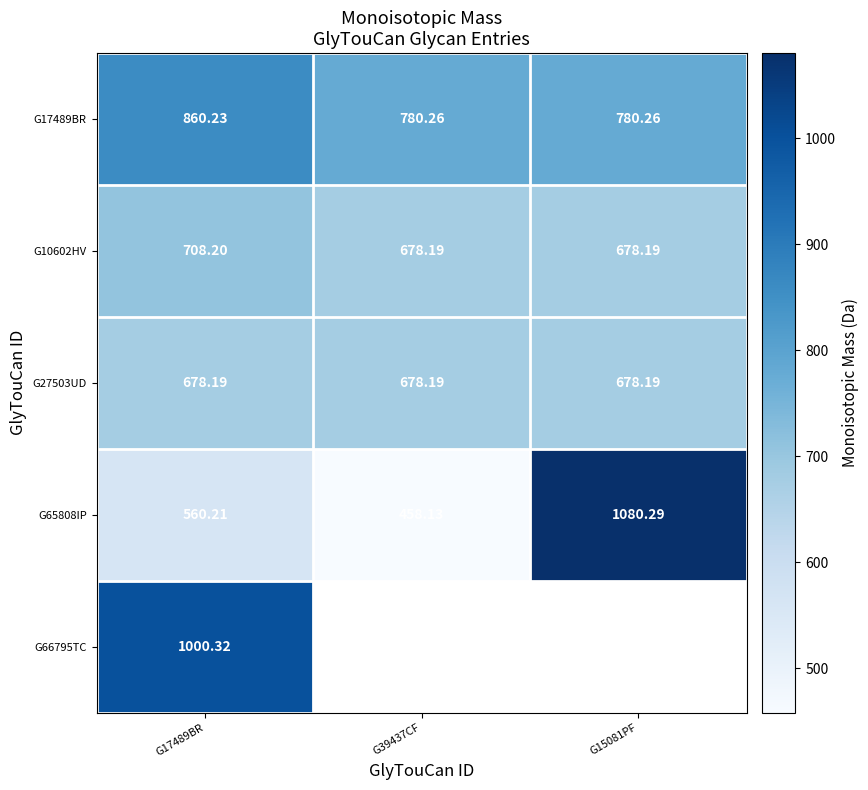

What is the maximum value shown in the chart?

1080.3